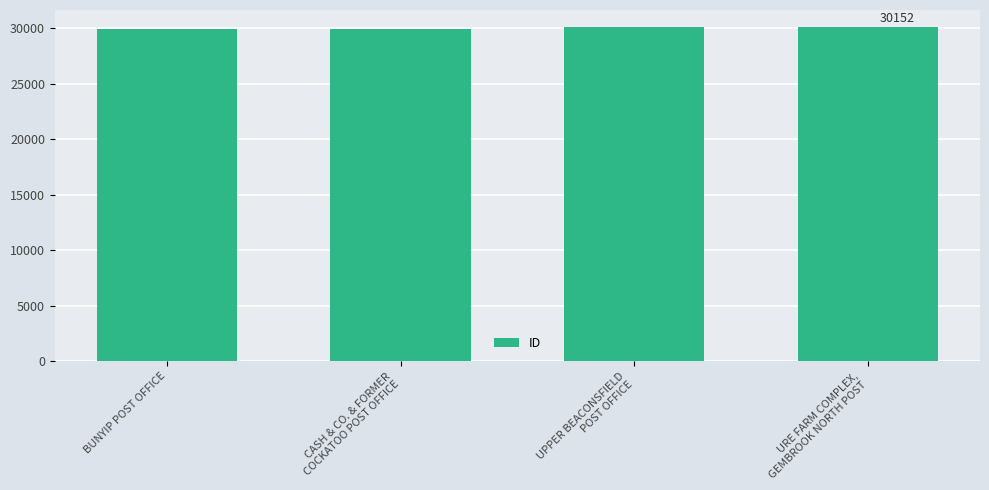

Is it true that the value at CASH & CO. & FORMER
COCKATOO POST OFFICE is 46048?

False